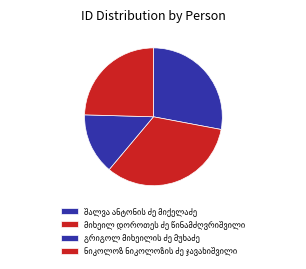

What is the change in value from შალვა ანტონის ძე მიქელაძე to ნიკოლოზ ნიკოლოზის ძე ჯავახიშვილი?

-1148